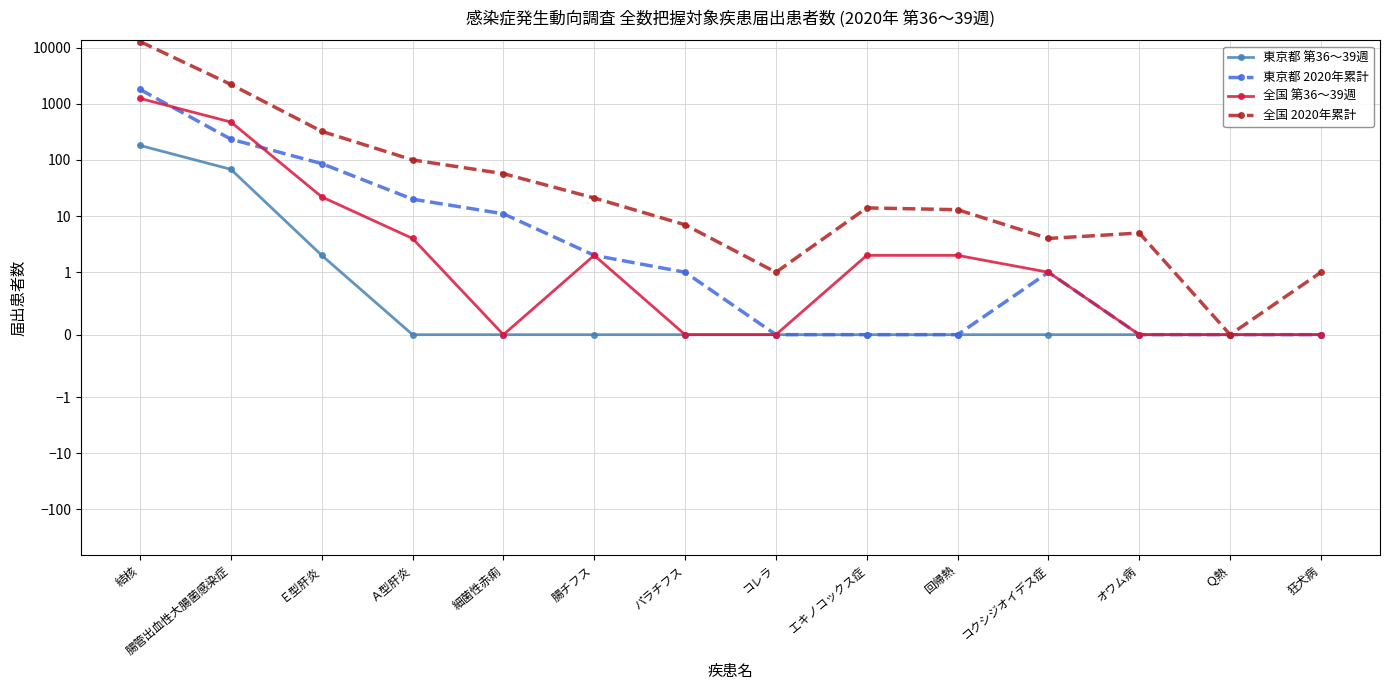

Is the value of 全国 2020年累計 at Ｅ型肝炎 greater than the value of 全国 第36〜39週 at エキノコックス症?

Yes